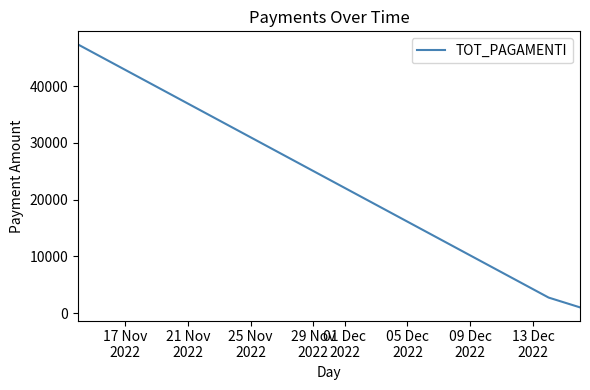

What is the difference between the maximum and second lowest values?

44653.9